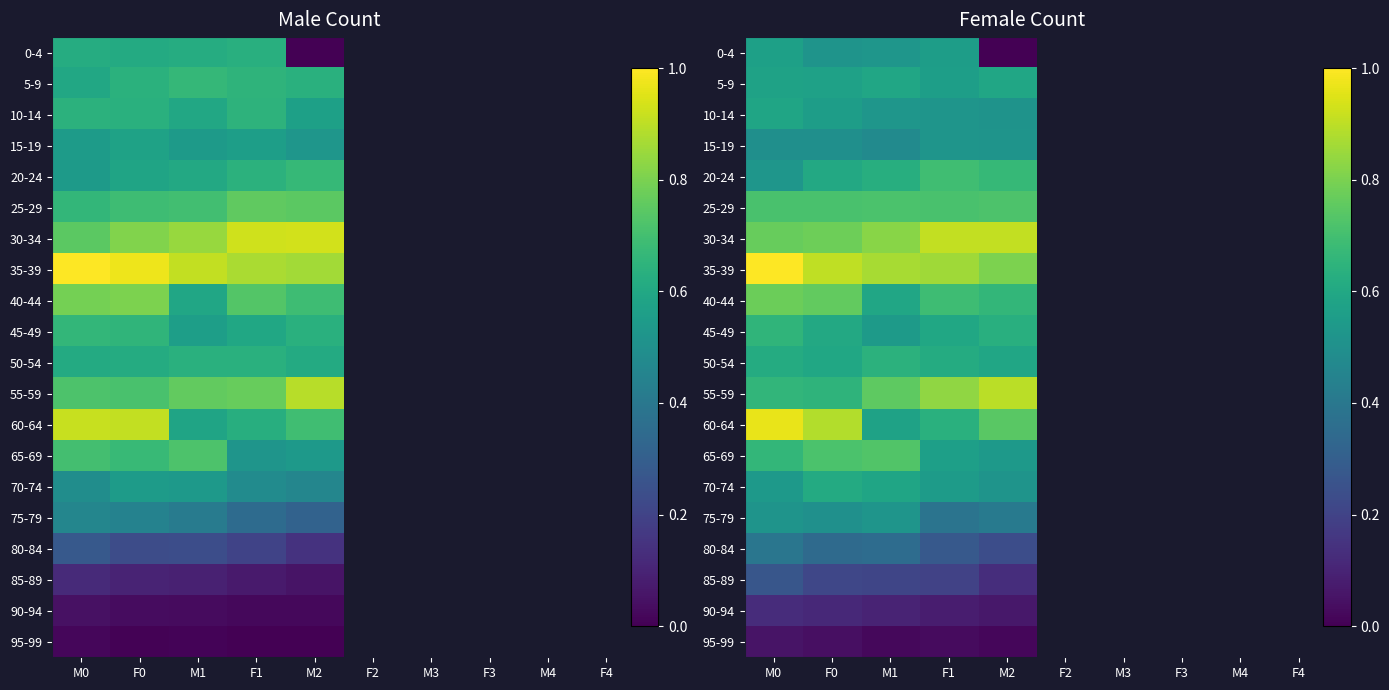

Which label corresponds to the largest value in the chart?

M0